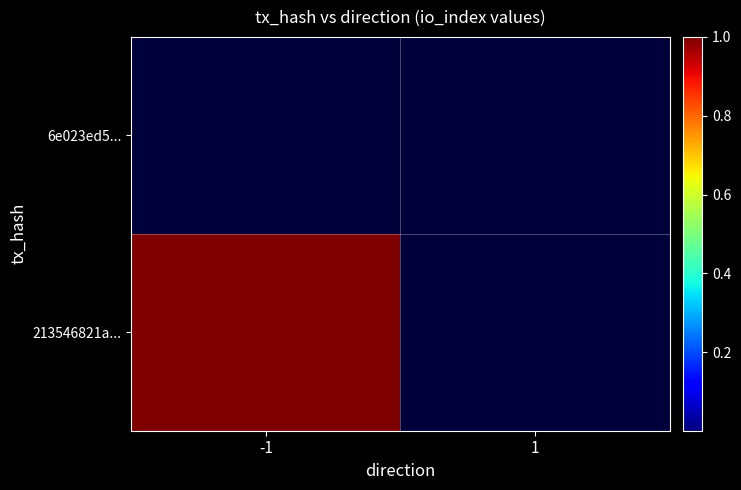

Rank the series by their average value, from lowest to highest.

6e023ed5..., 213546821a...